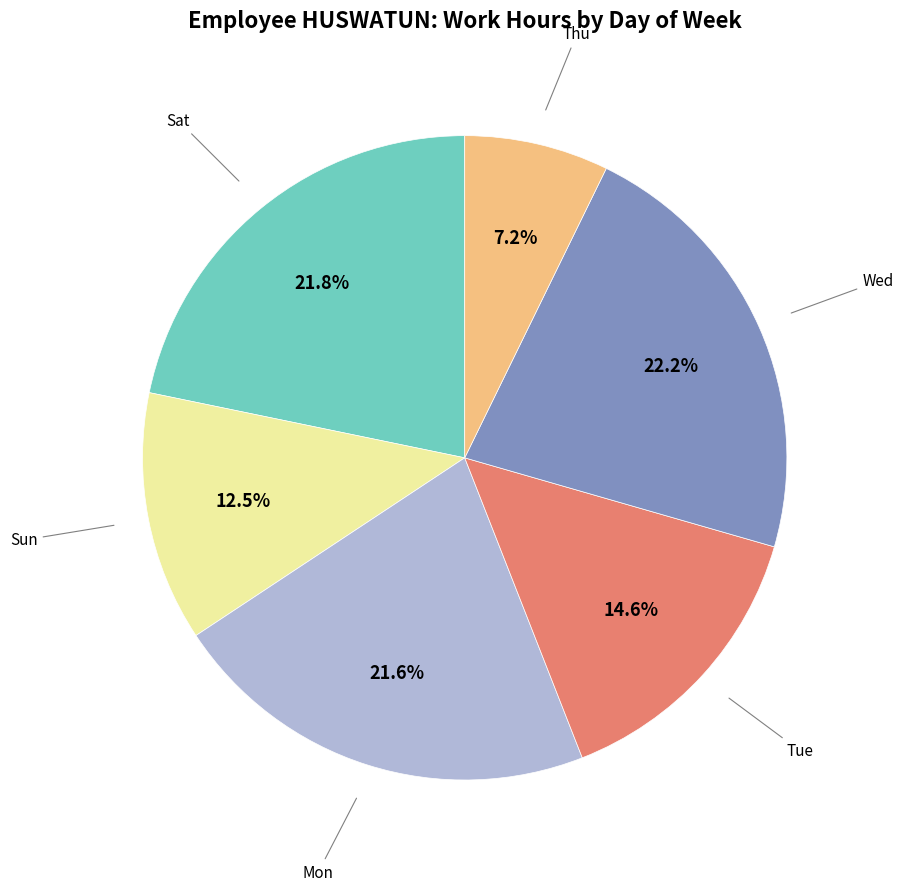

Count the number of slices in the pie.

6